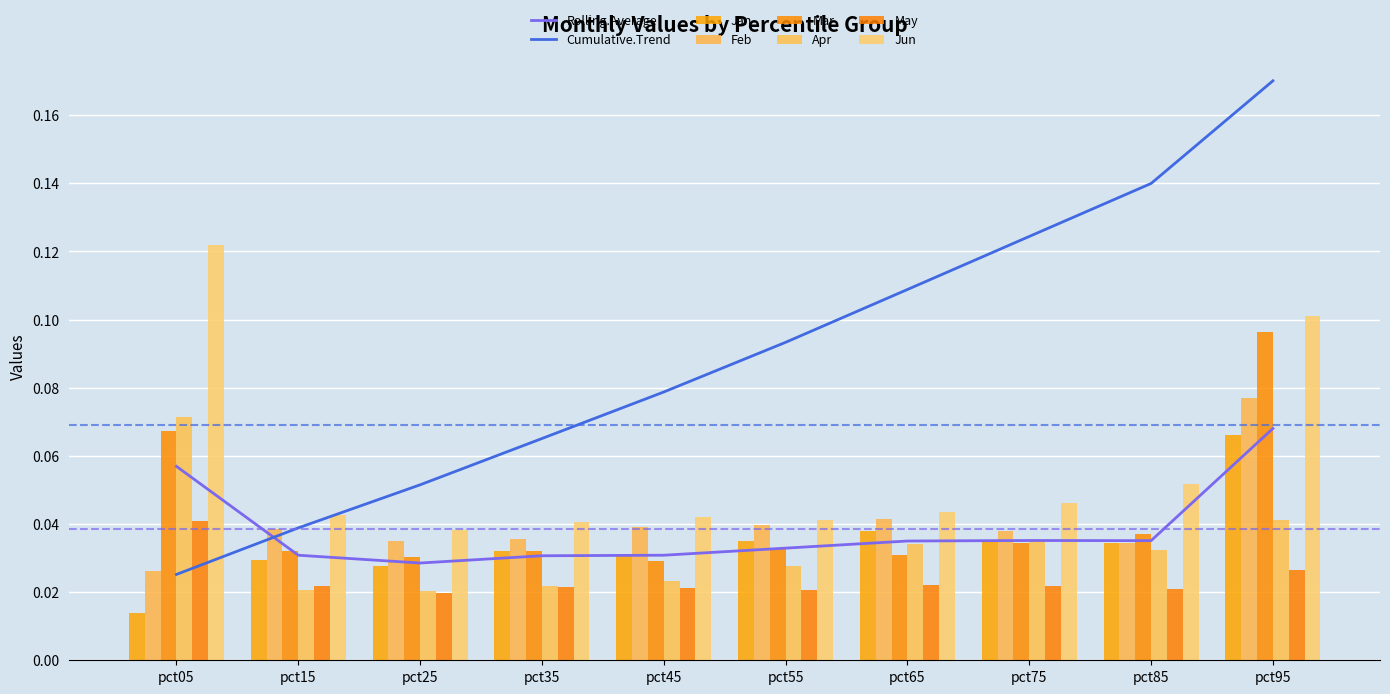

Does the chart contain any negative values?

No